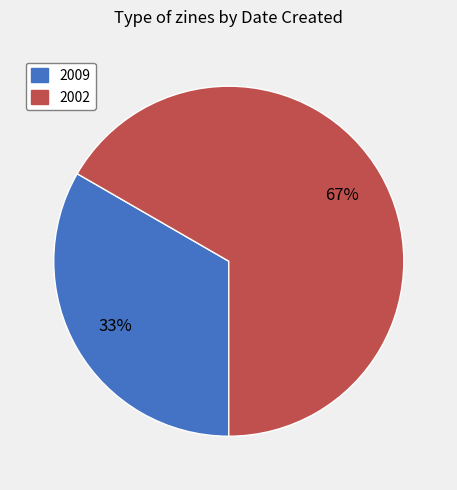

Is the sum of 2002 and 2009 greater than half?

Yes